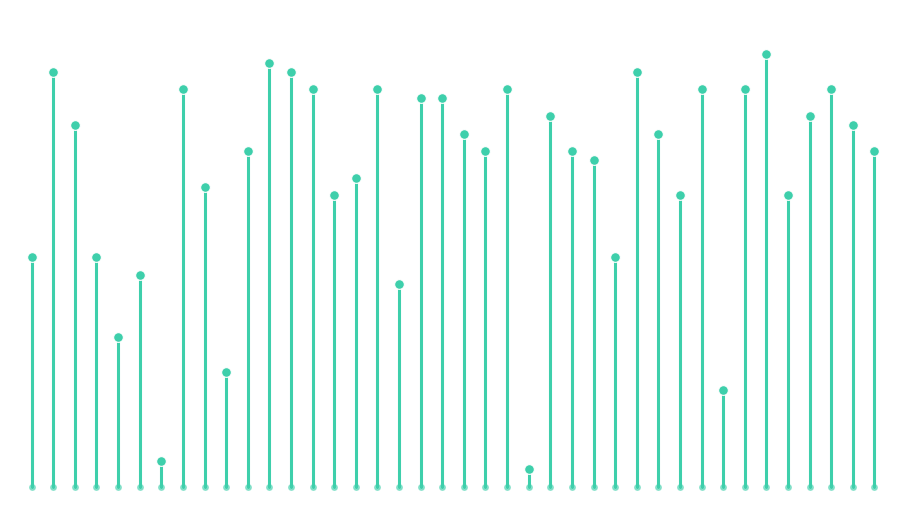

The value at 0 is 1975. True or false?

True